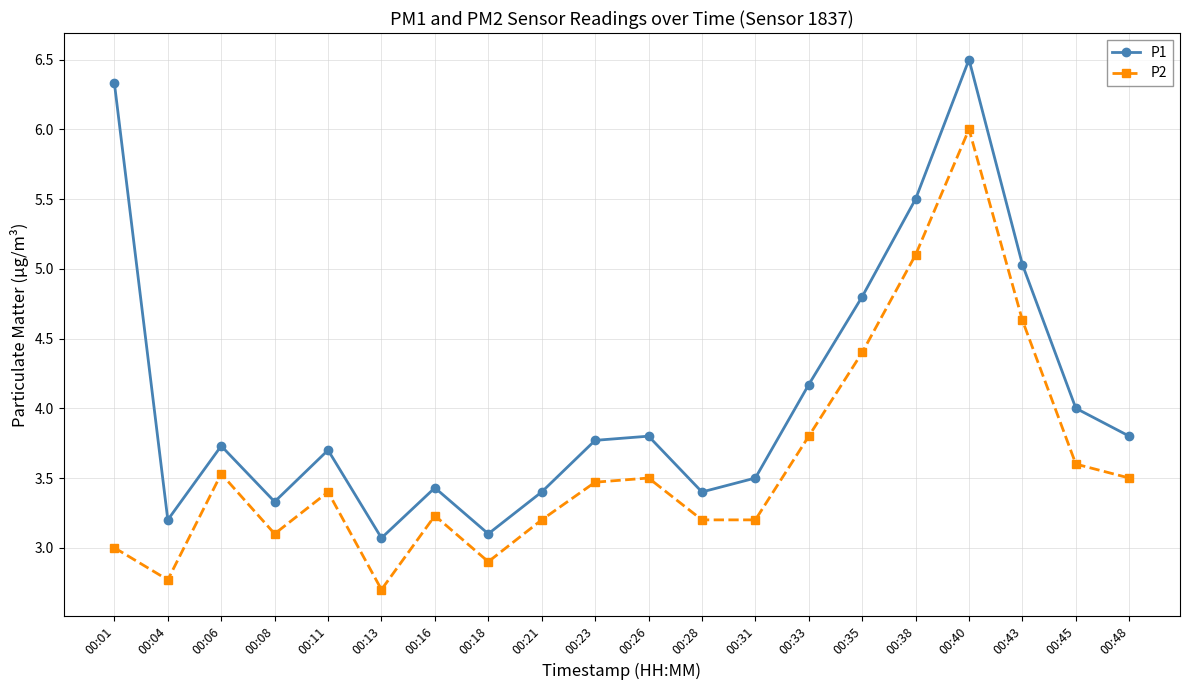

Reading left to right, extract all data points from this chart.

P1: 6.3	3.2	3.7	3.3	3.7	3.1	3.4	3.1	3.4	3.8	3.8	3.4	3.5	4.2	4.8	5.5	6.5	5.0	4.0	3.8
P2: 3.0	2.8	3.5	3.1	3.4	2.7	3.2	2.9	3.2	3.5	3.5	3.2	3.2	3.8	4.4	5.1	6.0	4.6	3.6	3.5